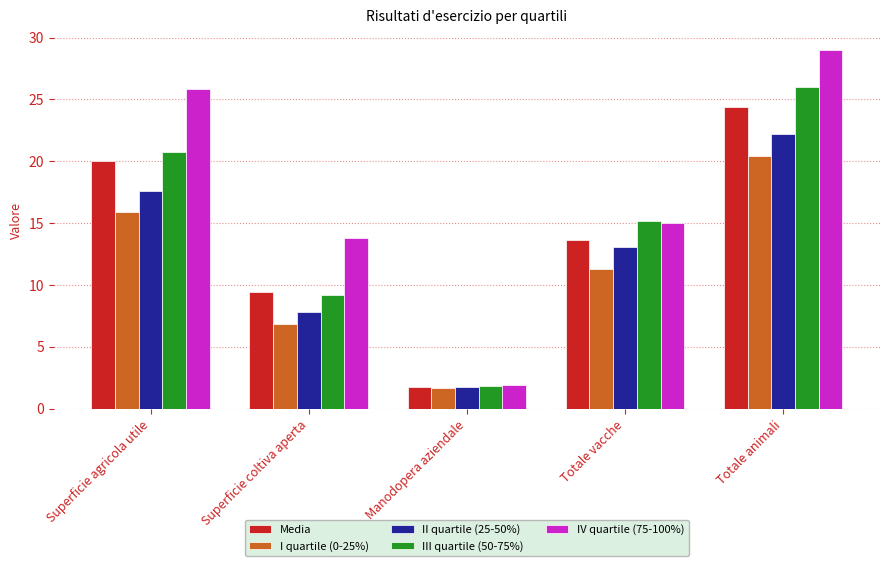

What is the difference between the maximum and minimum values in the IV quartile (75-100%) series?

27.1